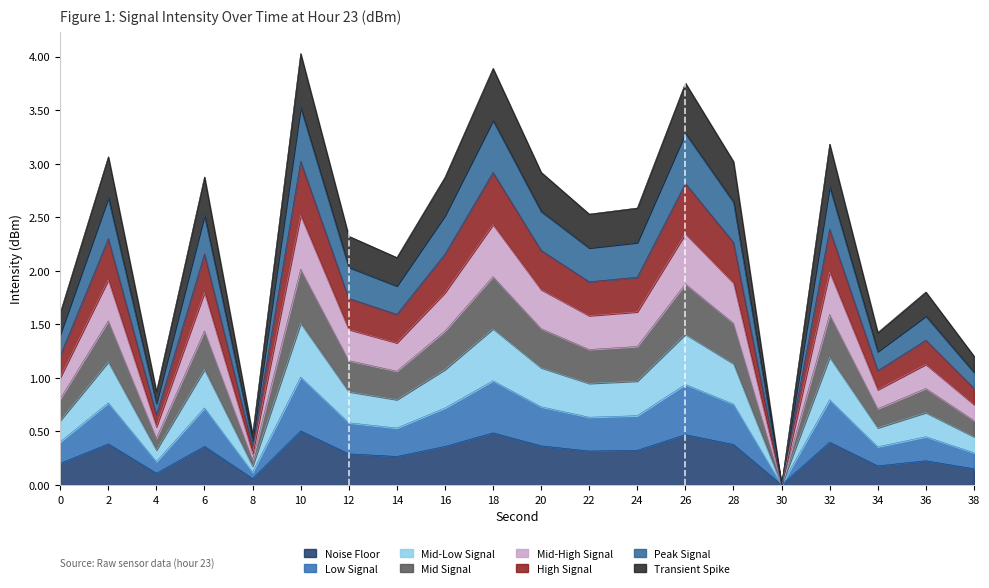

List the labels in order of value, largest first.

10, 18, 26, 32, 2, 28, 20, 6, 16, 24, 22, 12, 14, 36, 0, 34, 38, 4, 8, 30